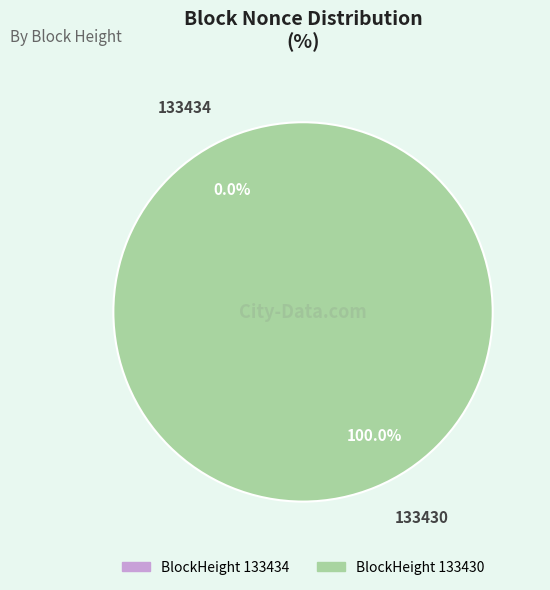

To the nearest percent, what percentage of the pie is 133430?

100%